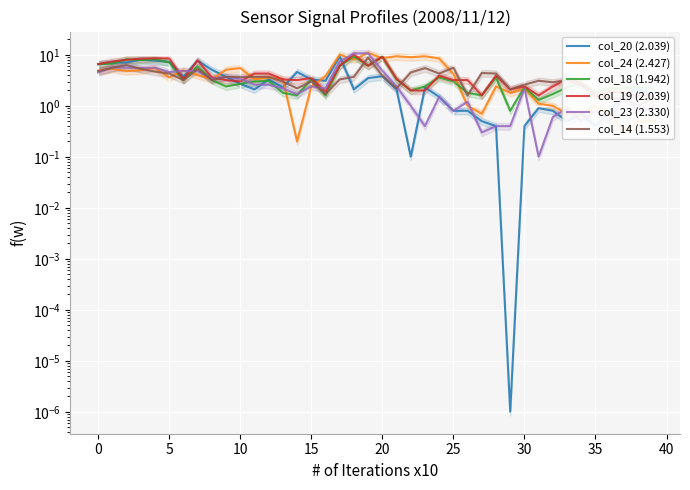

True or false: col_19 (2.039) and col_14 (1.553) cross at least once.

True